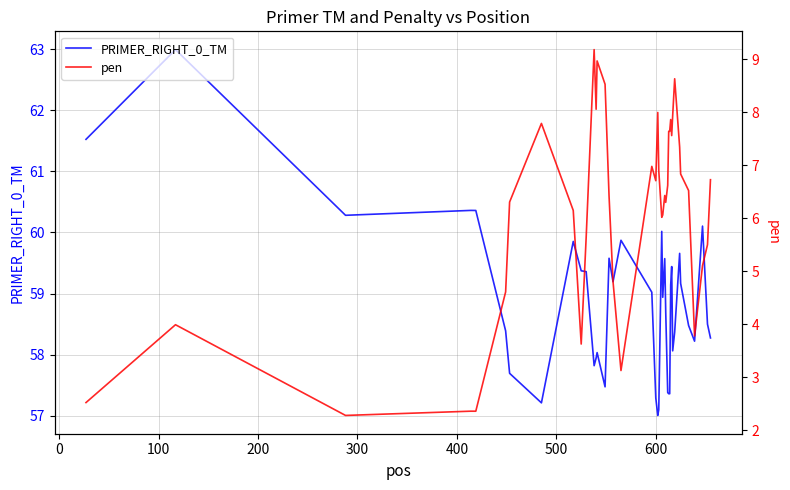

What is the lowest value of the PRIMER_RIGHT_0_TM series?

57.0